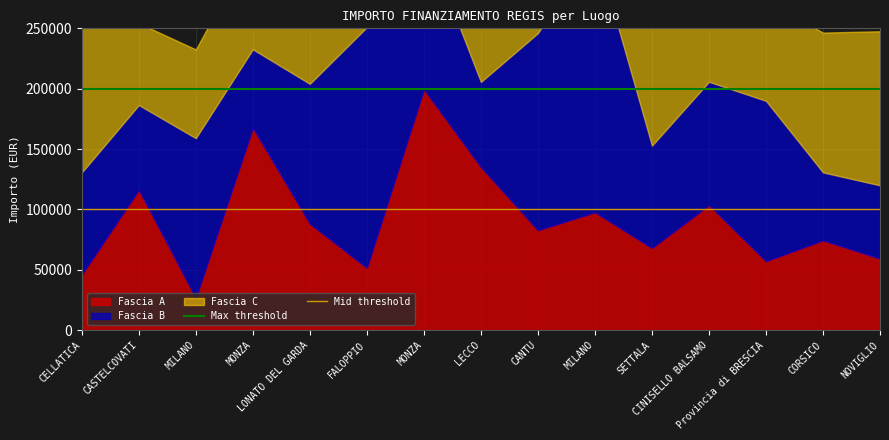

Does the chart display data point markers on the line(s)?

No